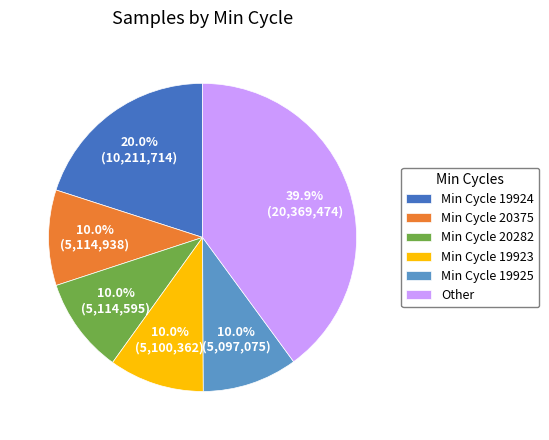

What is the ratio of the value at Min Cycle 19925 to the value at Min Cycle 20282?

1.0